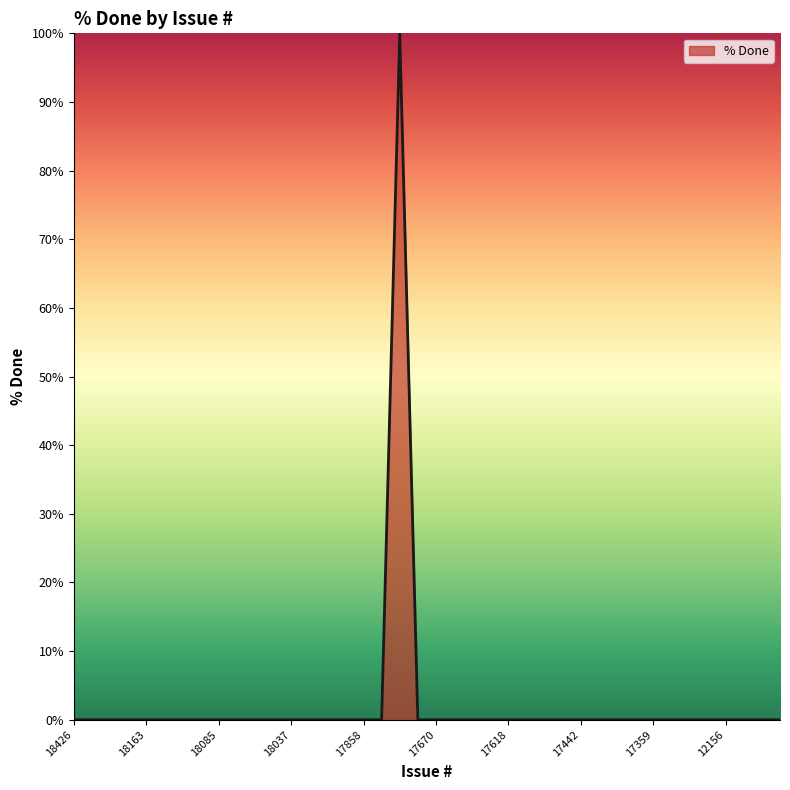

What is the difference between the maximum and minimum values?

100